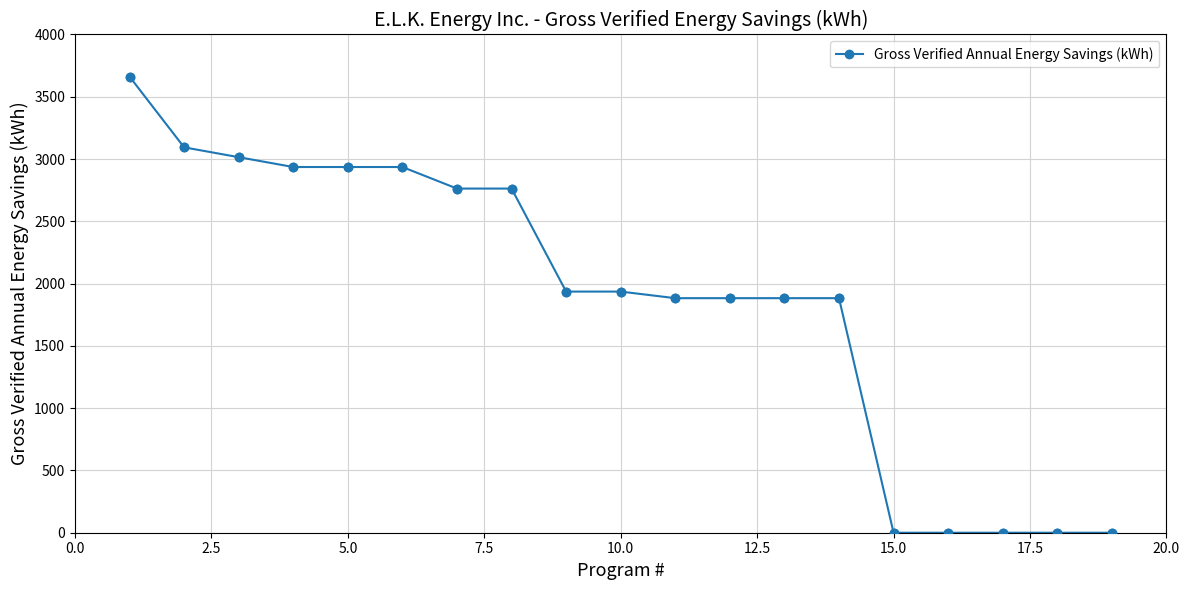

What is the greatest value displayed?

3662